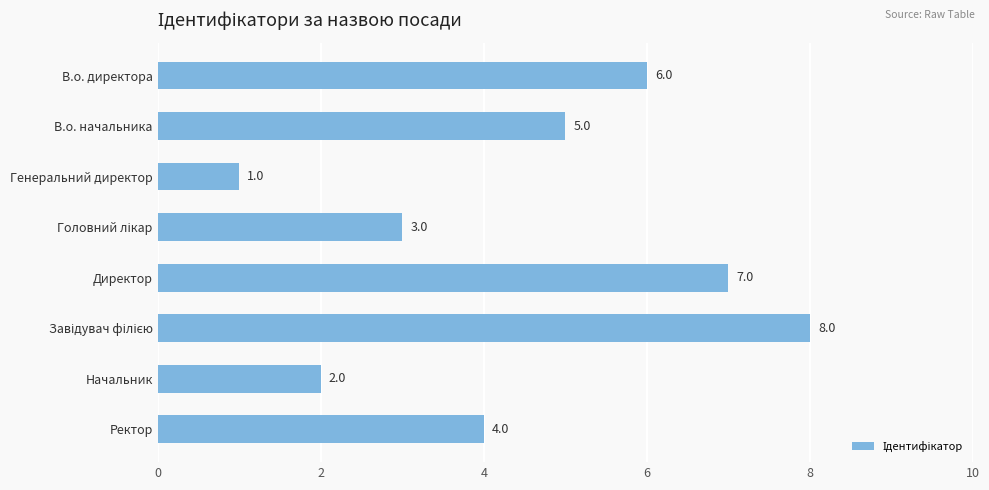

Which has a higher value, В.о. начальника or Ректор?

В.о. начальника